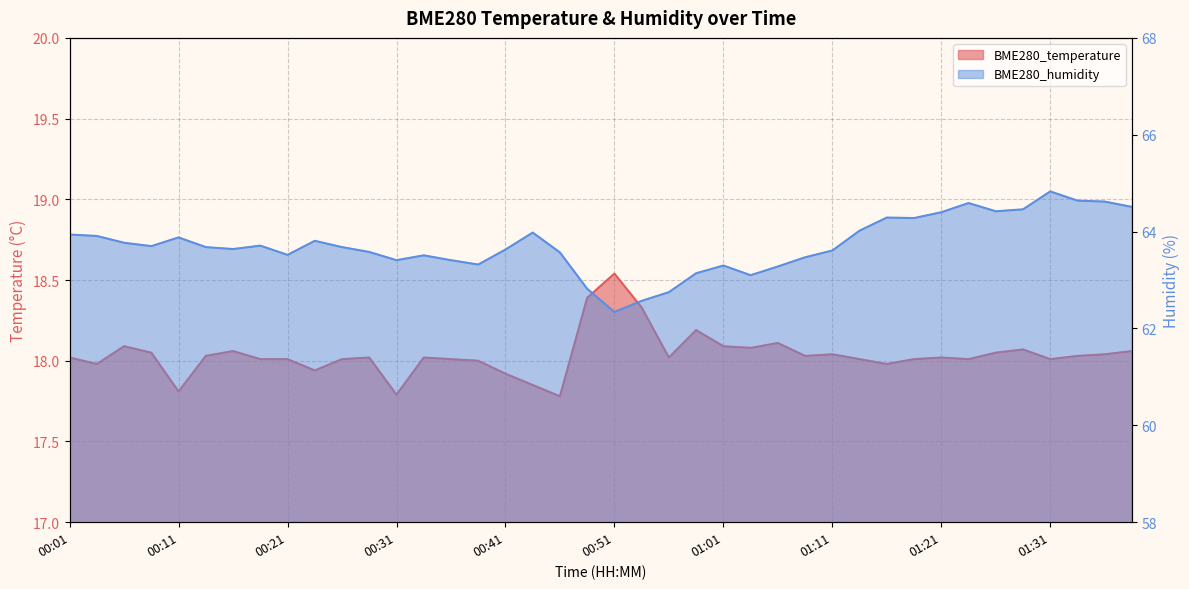

Reading right to left, extract all data points from this chart.

BME280_temperature: 18.1	18.0	18.0	18.0	18.1	18.1	18.0	18.0	18.0	18.0	18.0	18.0	18.0	18.1	18.1	18.1	18.2	18.0	18.3	18.5	18.4	17.8	17.9	17.9	18.0	18.0	18.0	17.8	18.0	18.0	17.9	18.0	18.0	18.1	18.0	17.8	18.1	18.1	18.0	18.0
BME280_humidity: 64.5	64.6	64.6	64.8	64.5	64.4	64.6	64.4	64.3	64.3	64.0	63.6	63.5	63.3	63.1	63.3	63.1	62.8	62.6	62.3	62.8	63.6	64.0	63.6	63.3	63.4	63.5	63.4	63.6	63.7	63.8	63.5	63.7	63.6	63.7	63.9	63.7	63.8	63.9	63.9